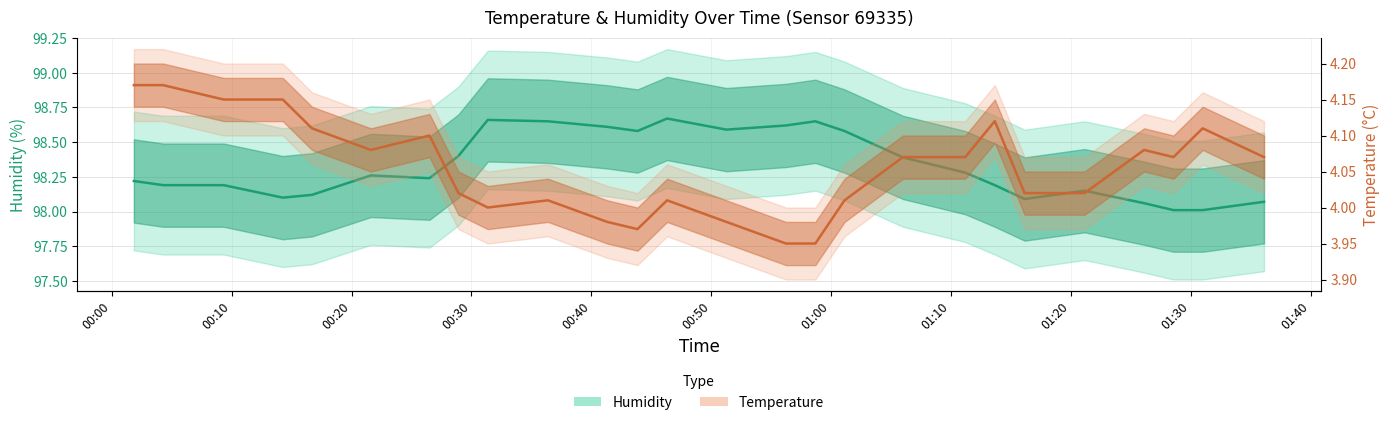

What is the minimum value for Temperature (°C)?

4.0